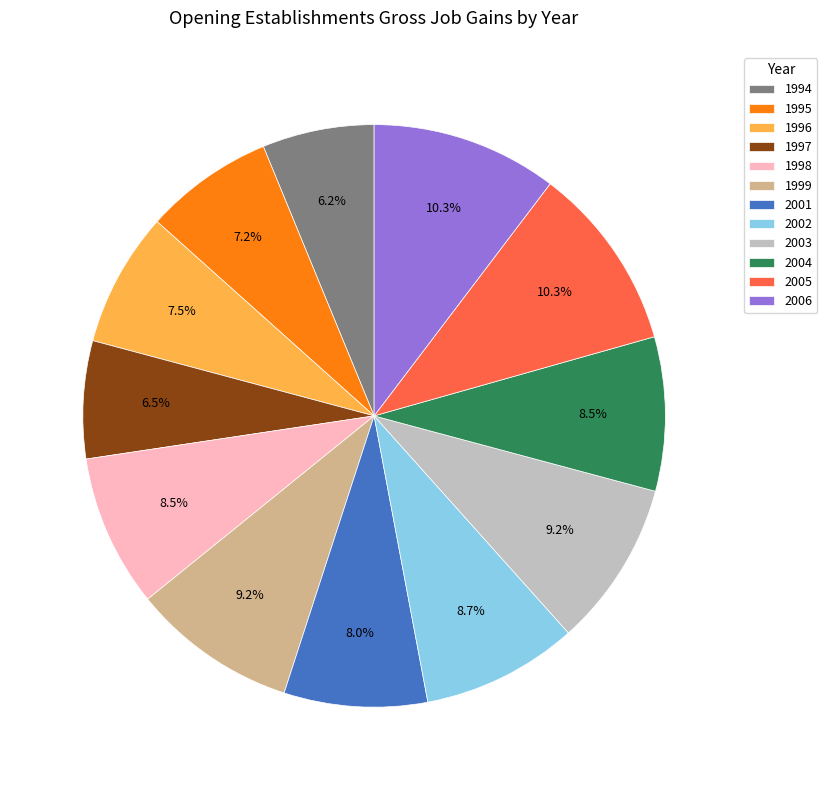

How many segments does this pie chart have?

12